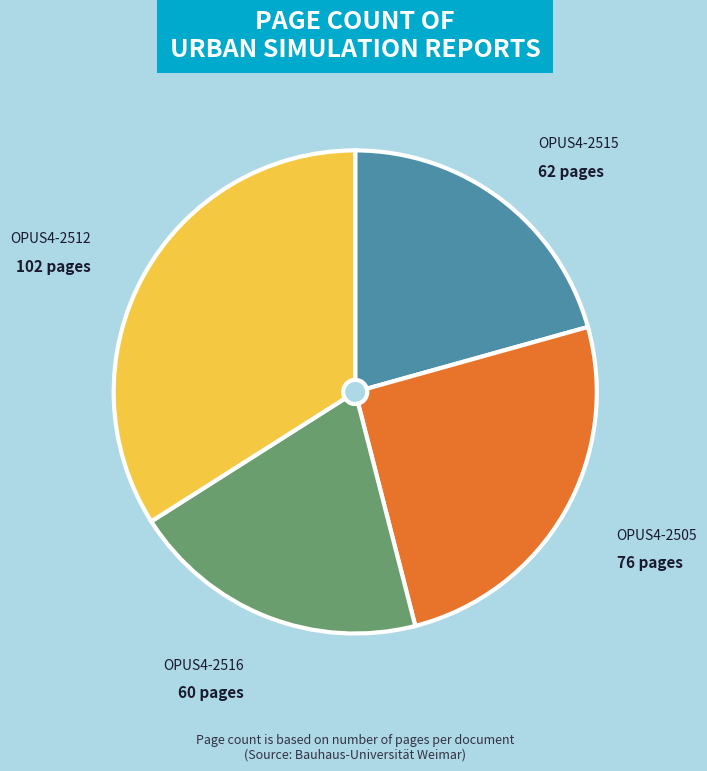

Is there a majority slice in this chart?

No